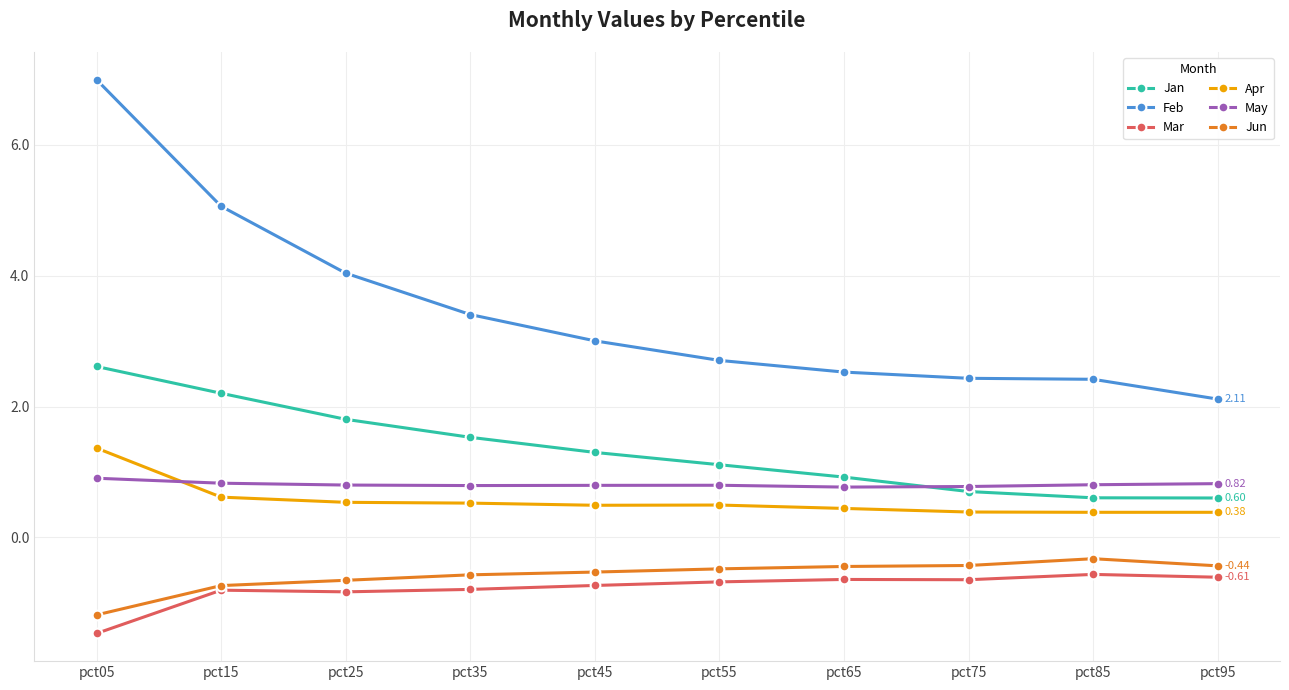

What is the difference between the highest and lowest values at pct15?

5.9